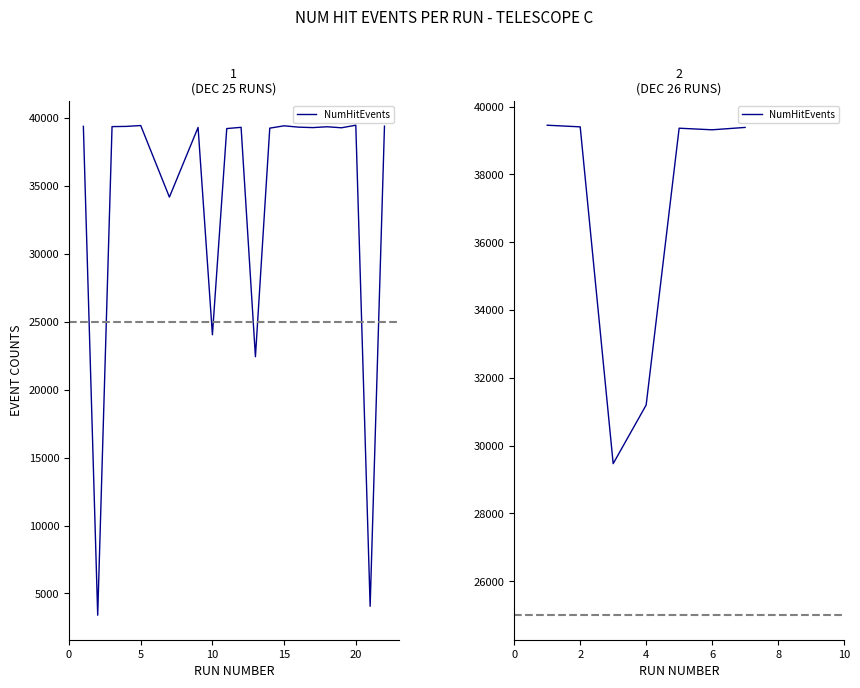

True or false: the data has more than 0 interior local peaks.

True